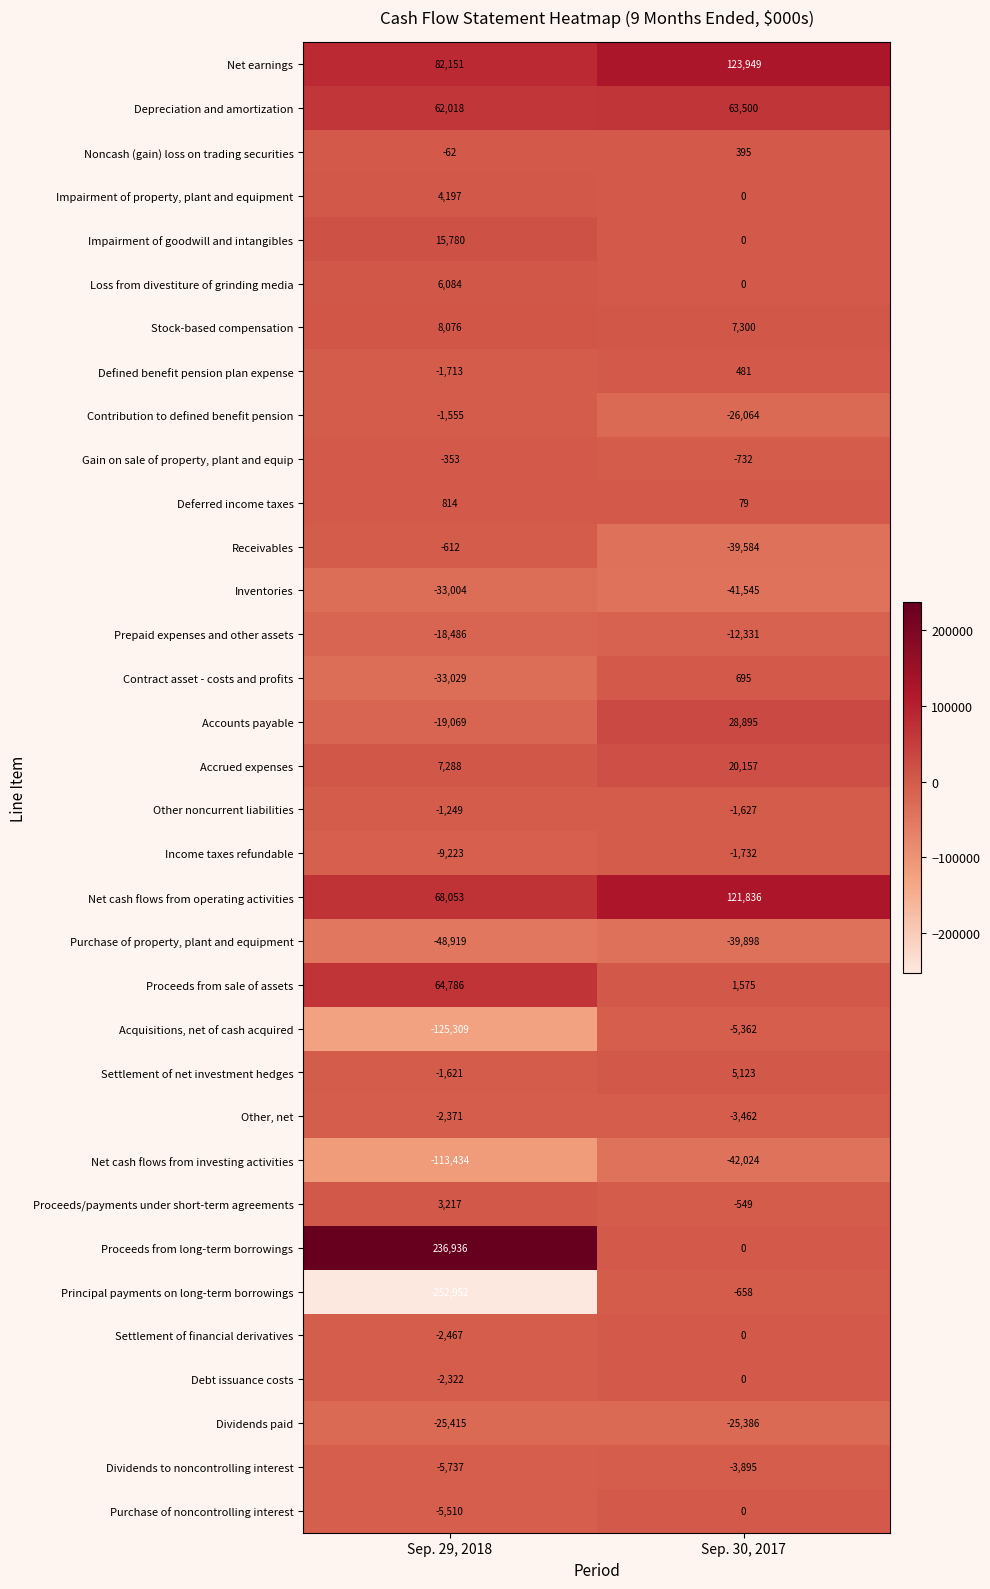

How many data points in Settlement of net investment hedges are less than 5123?

1